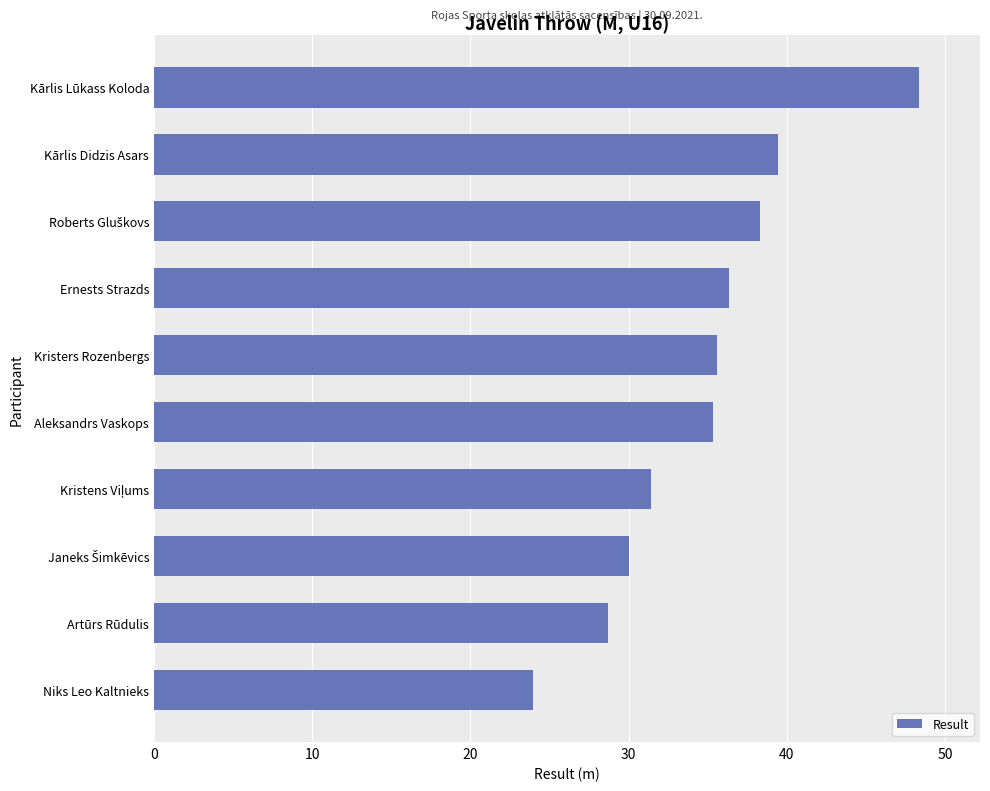

Between Kārlis Didzis Asars and Kristers Rozenbergs, which is larger?

Kārlis Didzis Asars